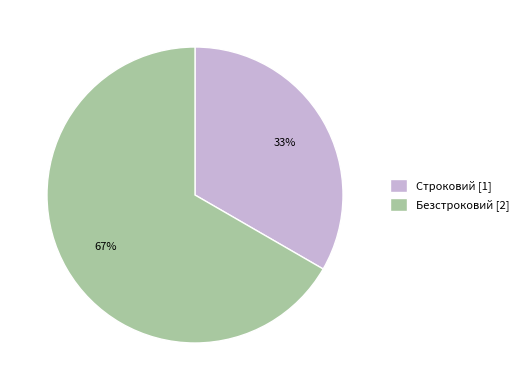

Does Безстроковий represent more than half of the total?

Yes